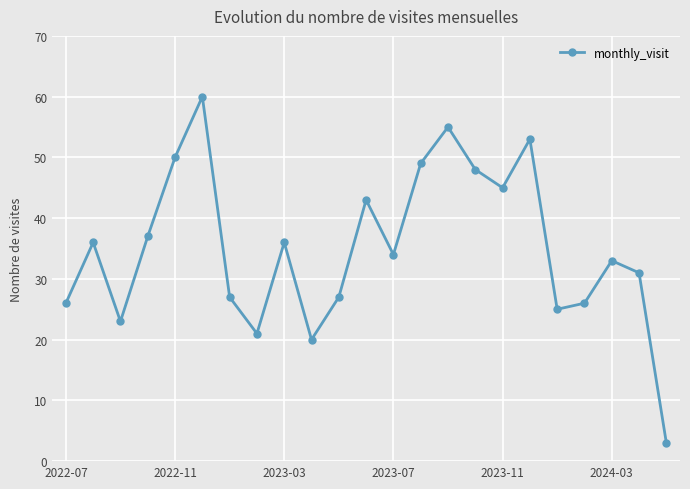

What is the difference between the maximum and minimum values?

57